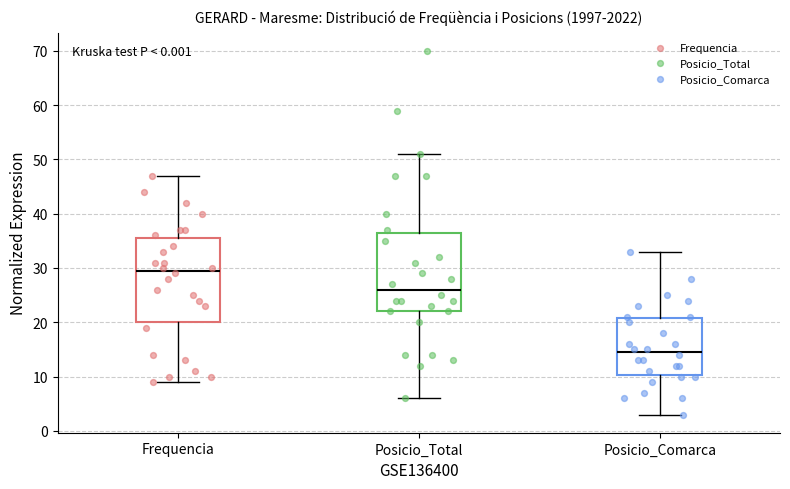

Which box has the lowest median line?

Posicio_Comarca